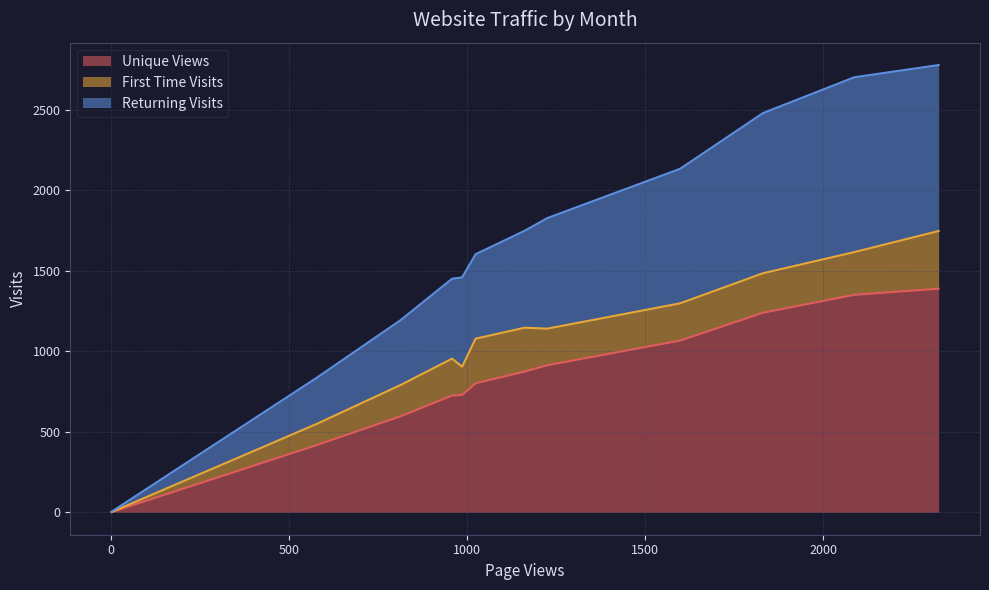

What is the highest value of the Unique Views series?

1388